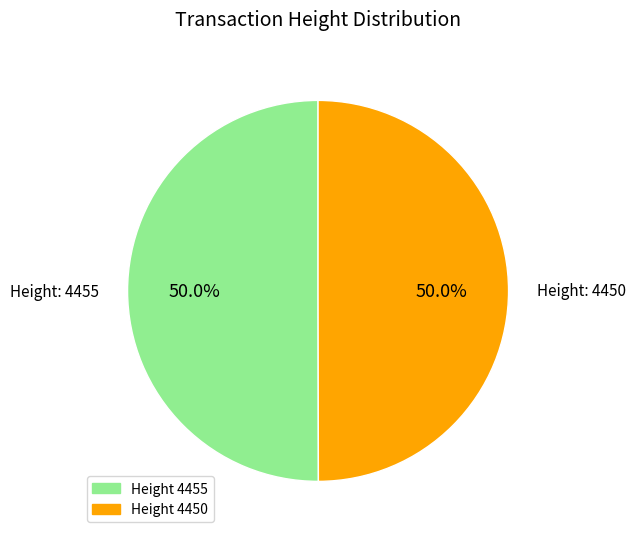

Do Height 4455 and Height 4450 together represent more than half of the pie?

Yes